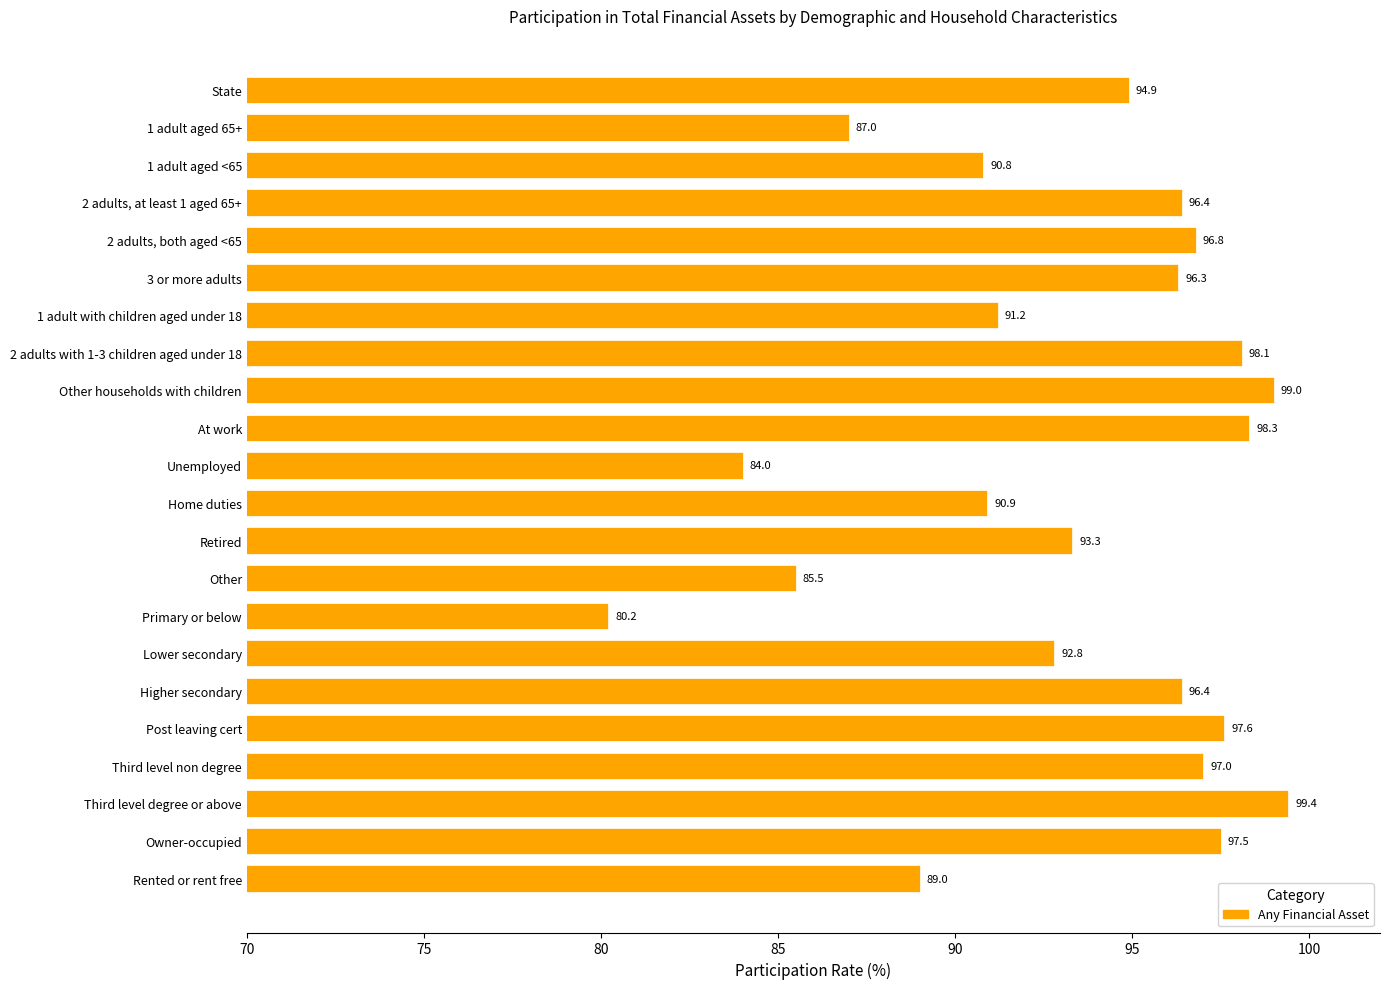

What is the sum of all values?

2052.4